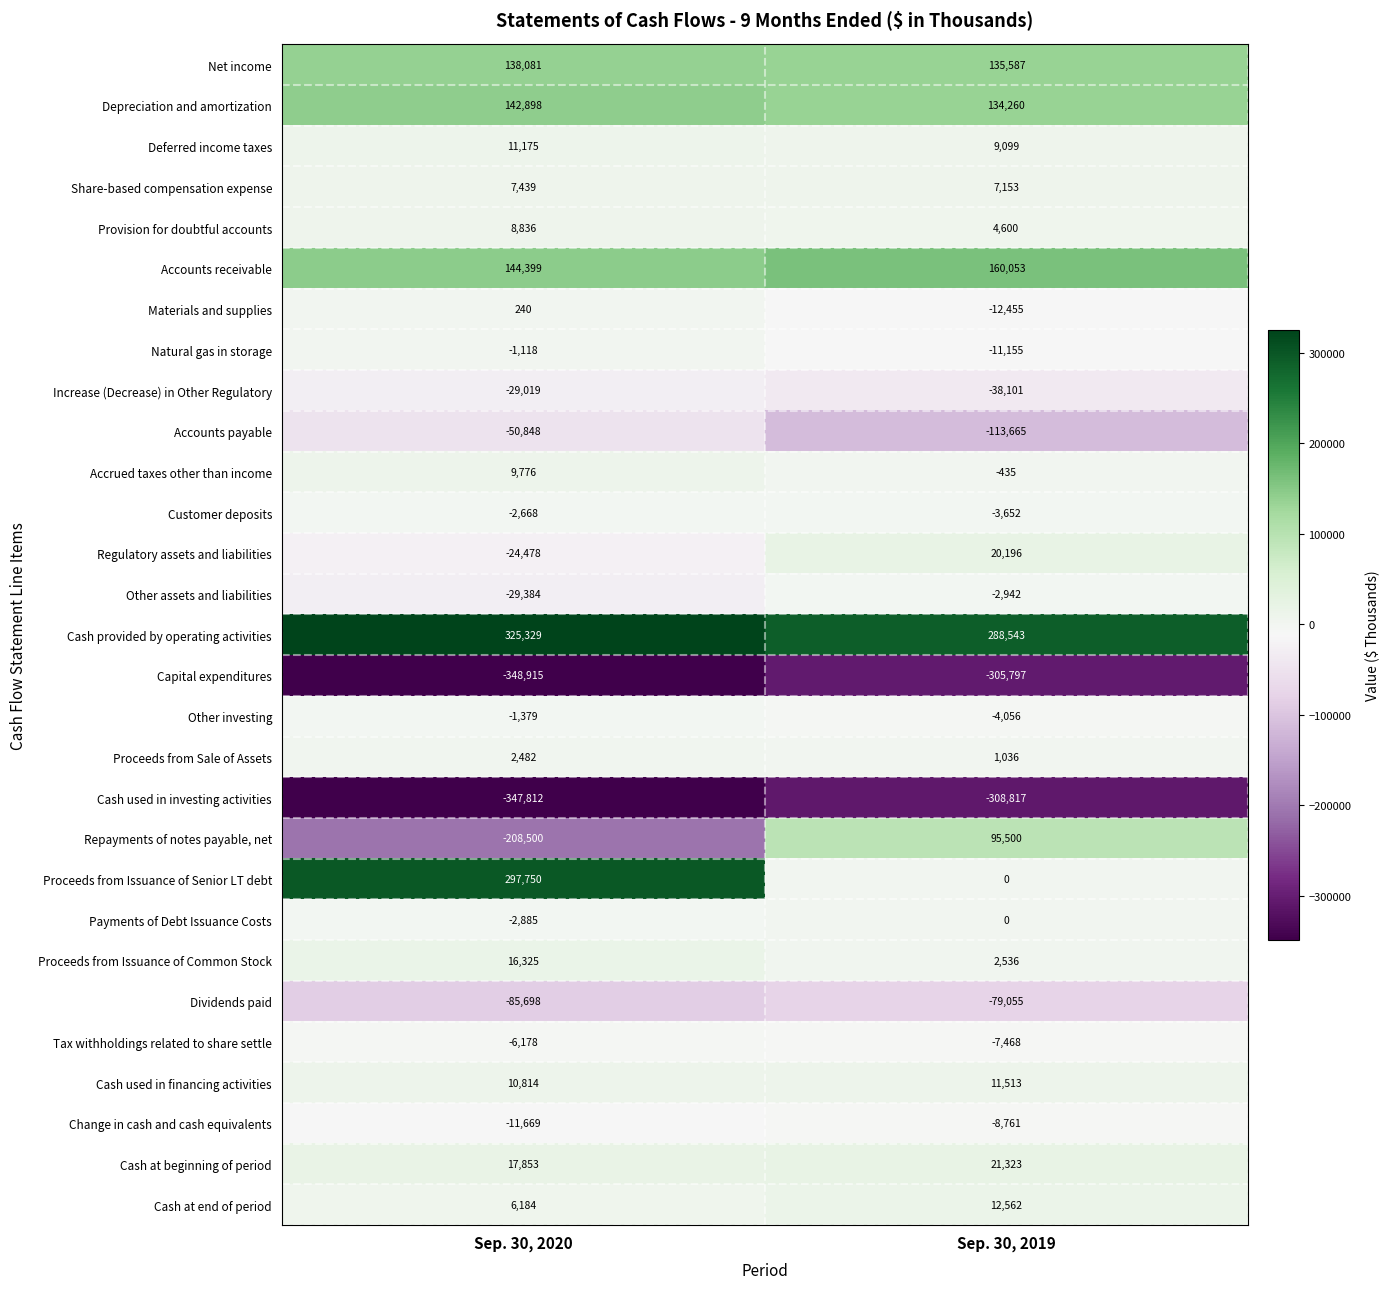

How many distinct data groups are displayed?

29